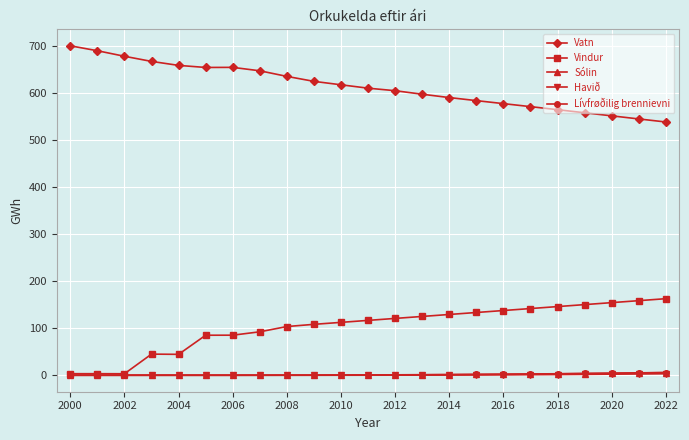

True or false: Vatn and Vindur cross at least once.

False